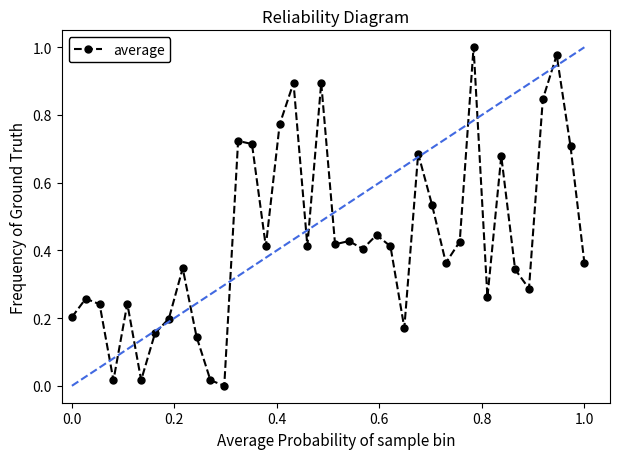

True or false: the data has more than 1 interior local peaks.

True